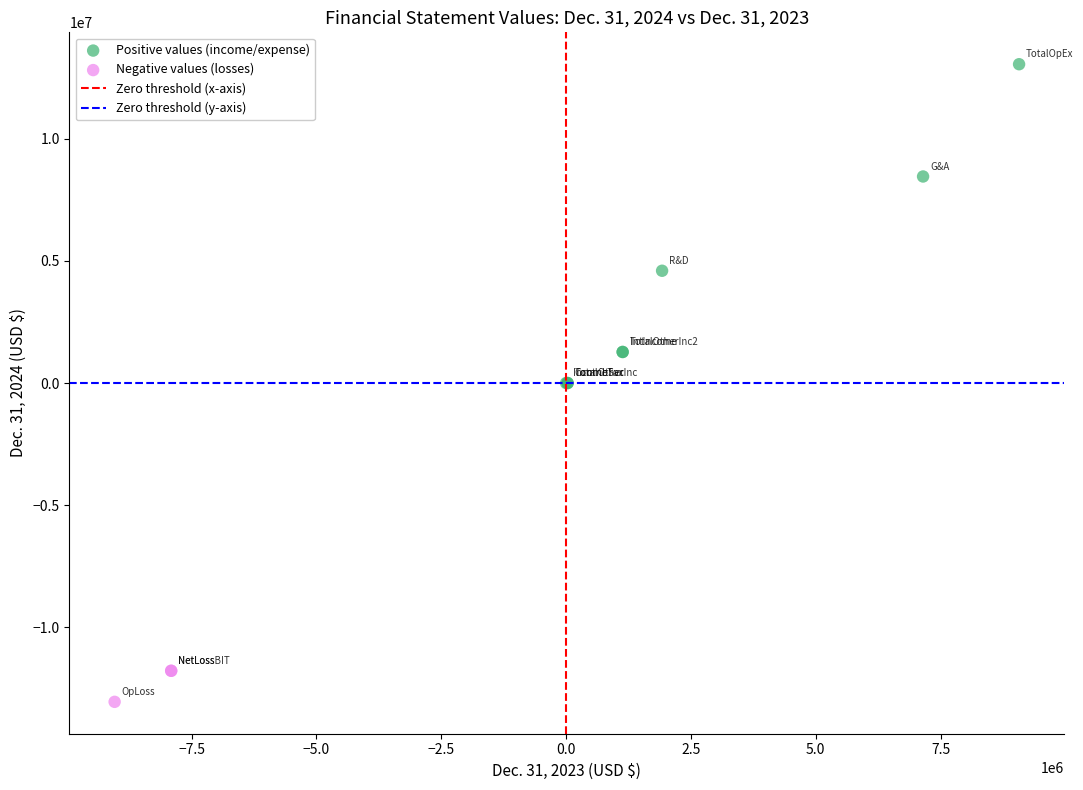

Which series has the widest spread of Y values?

Positive values (income/expense)